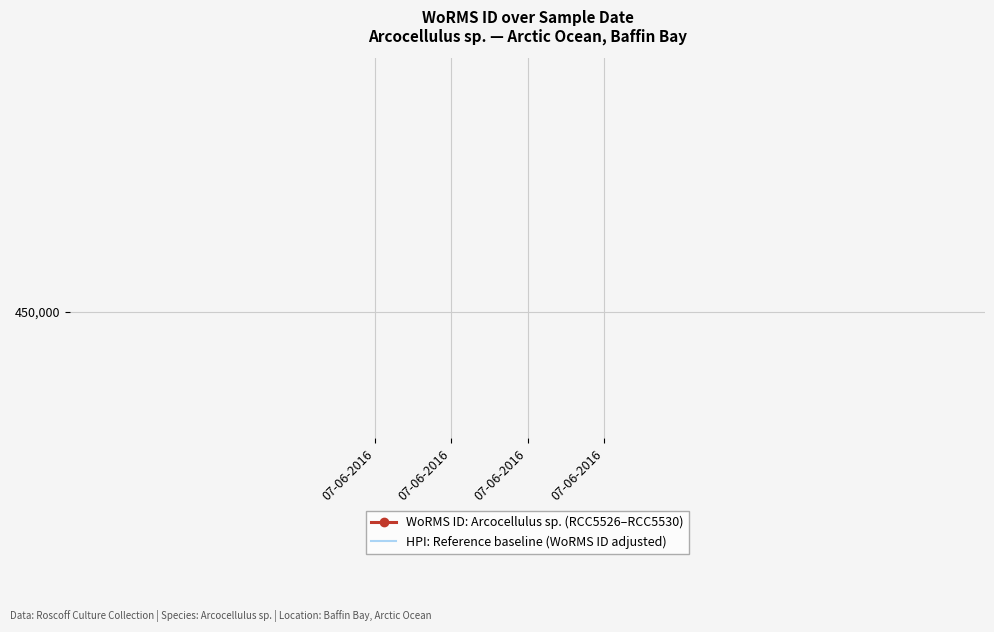

At how many categories does at least one series exceed 450548?

4